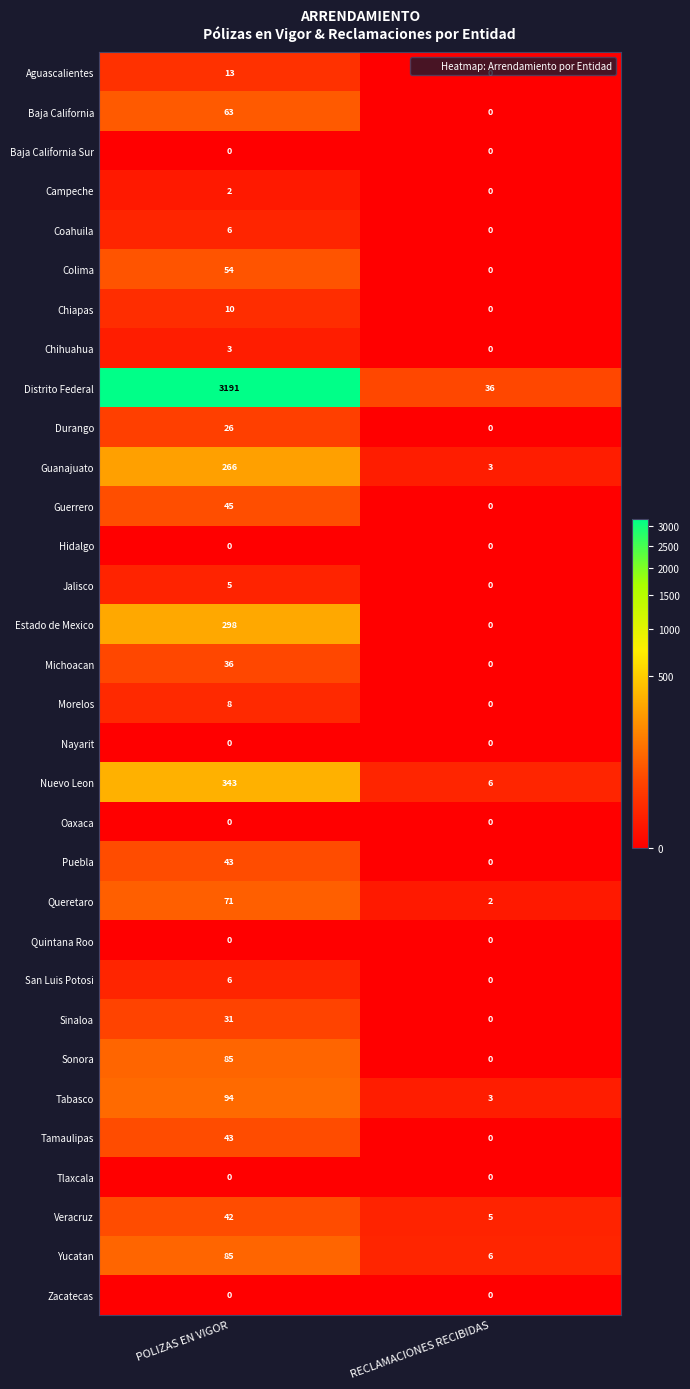

How many data points does each series have?

2